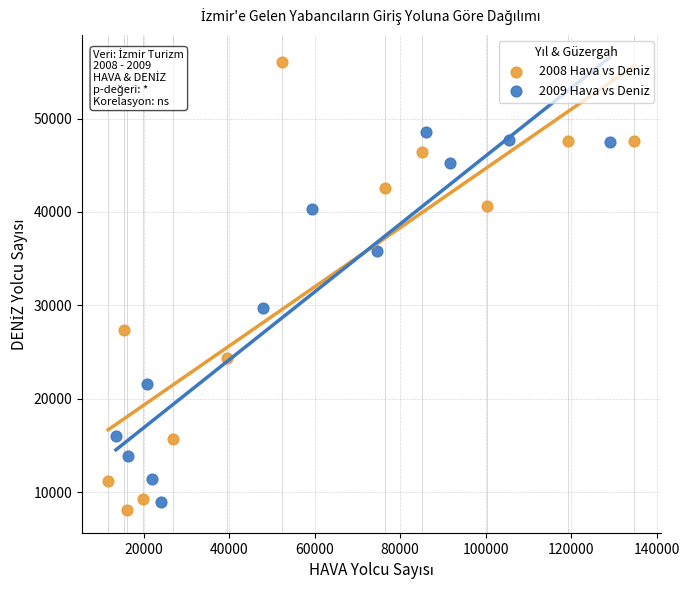

Which series has the largest Y range (max minus min)?

2008 Hava vs Deniz